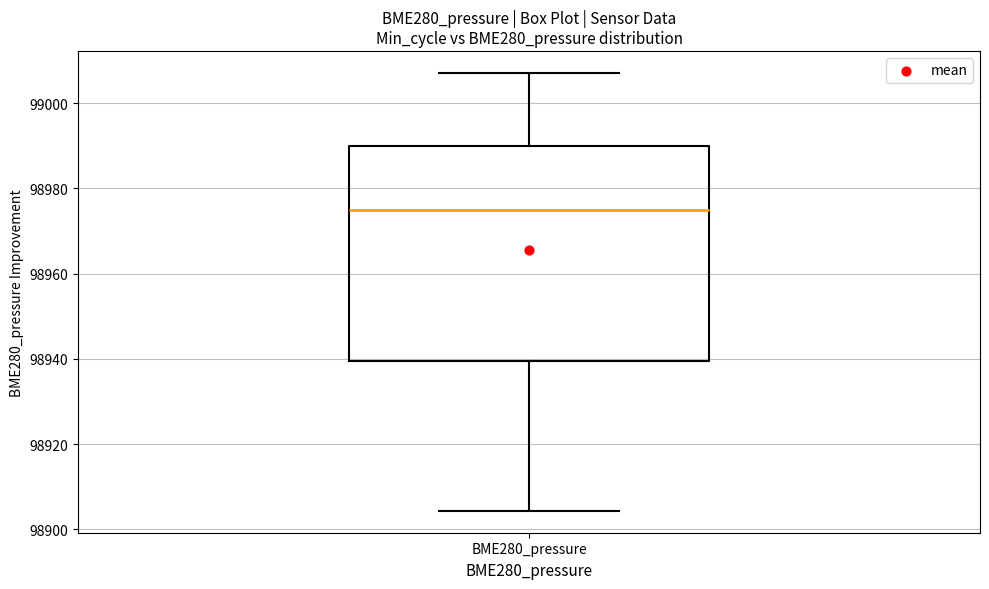

Read this box plot against the y-axis: the position of the median line, the range covered by the box, and the ends of both whiskers. The values are not printed on the chart, so give them approximately, as read against the axis.

median 98974, box 98940 to 98990, whiskers 98904 to 99008